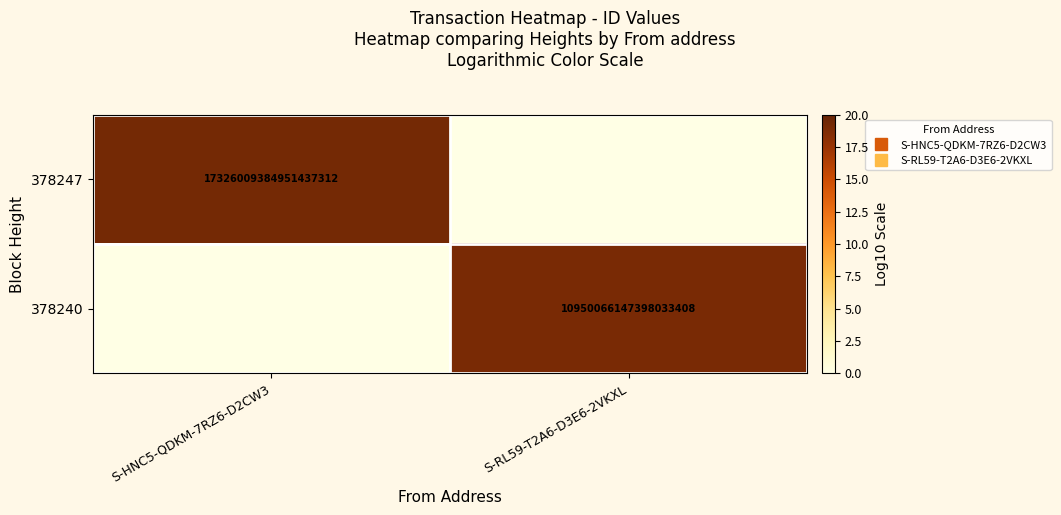

How many values in 378247 are above zero?

1